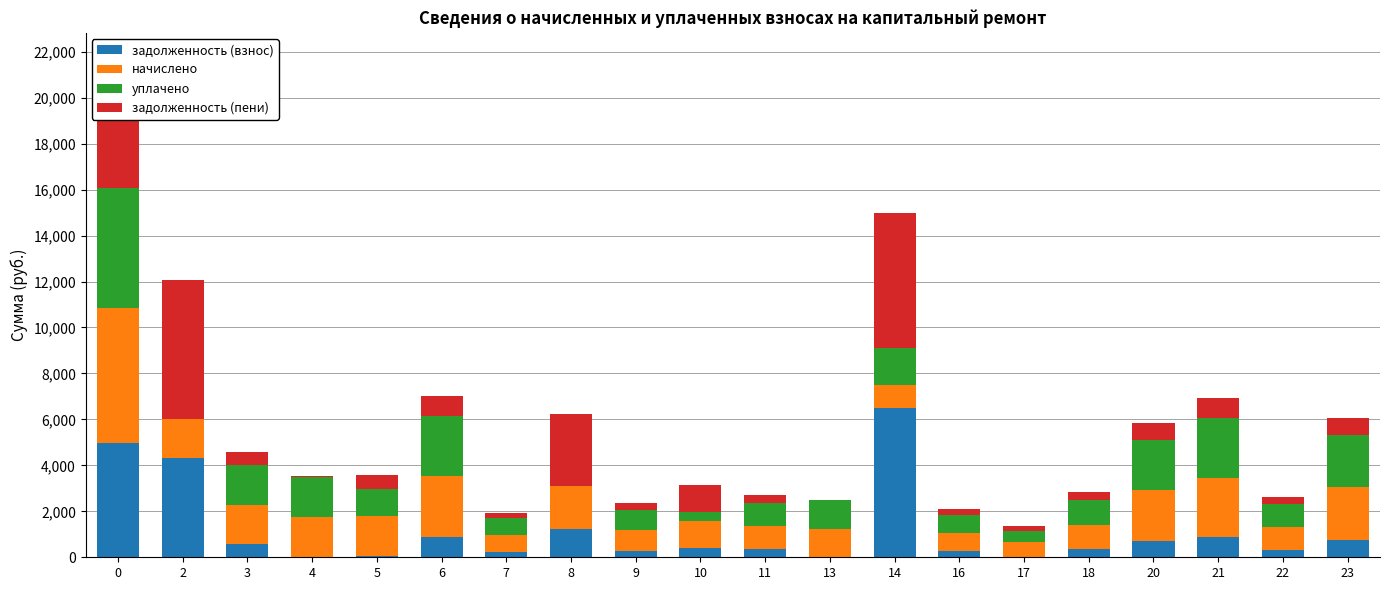

What is the total value across all series at 6?

7031.5